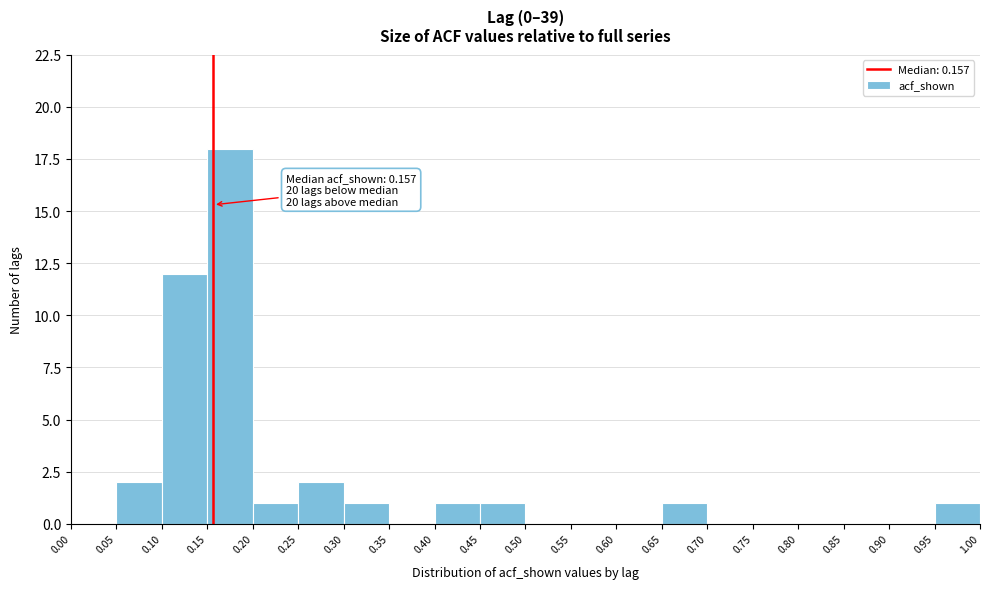

Over which range of the x-axis is the bar tallest?

0.15 to 0.20